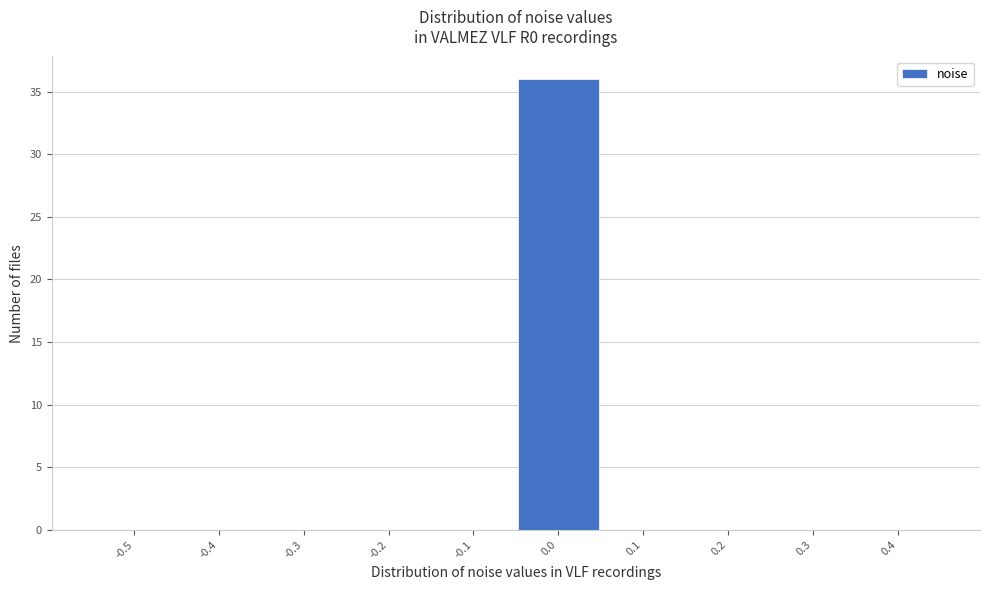

Reading left to right, extract all data points from this chart.

-0.5=0	-0.4=0	-0.3=0	-0.2=0	-0.1=0	0.0=36	0.1=0	0.2=0	0.3=0	0.4=0